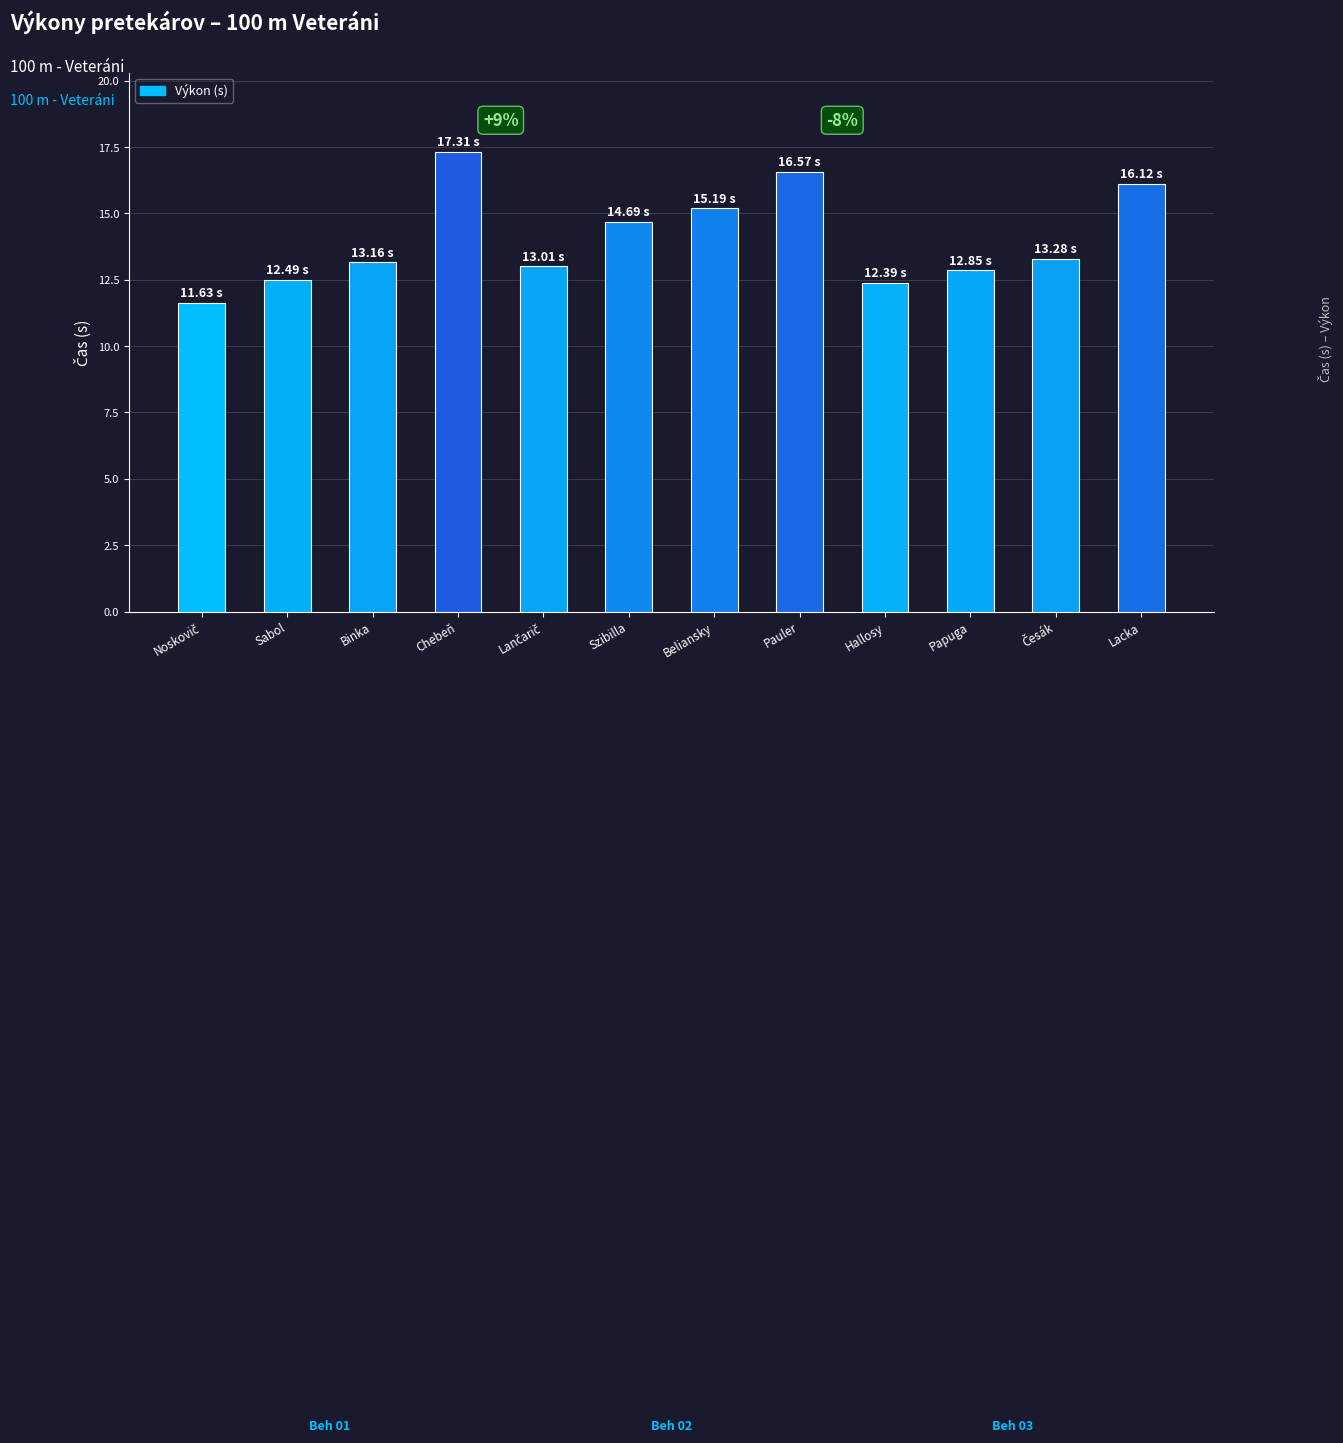

Count the number of categories in the chart.

12